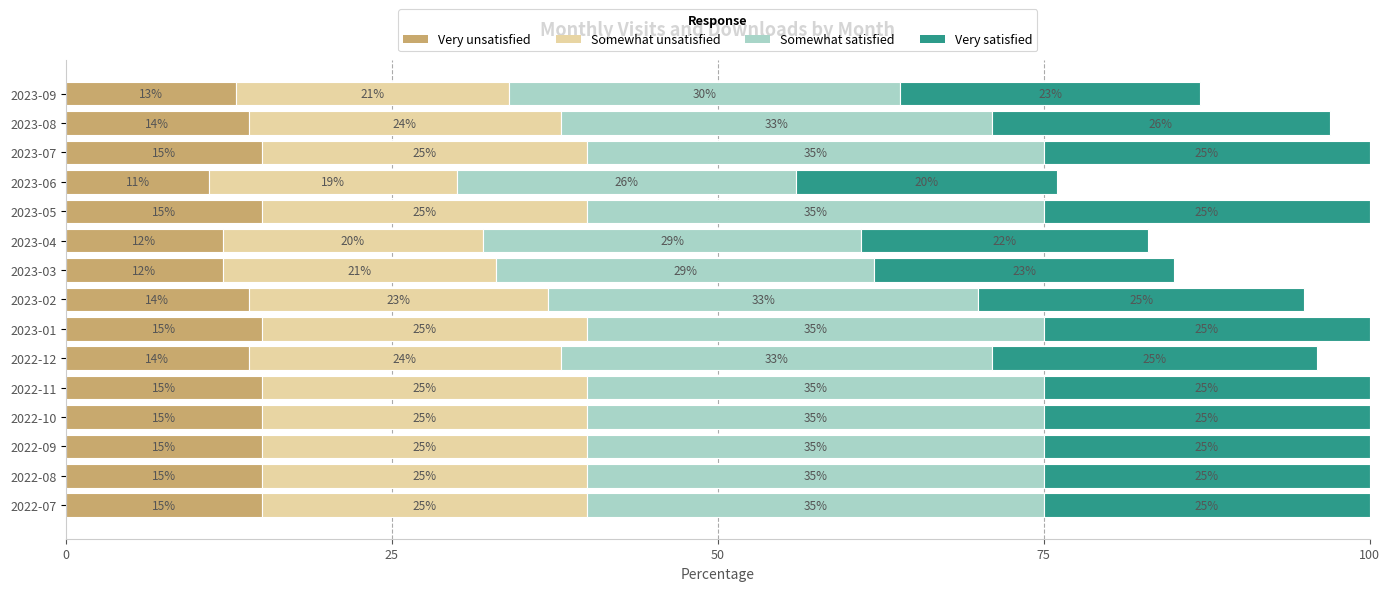

What is the total value across all series at 2023-07?

100